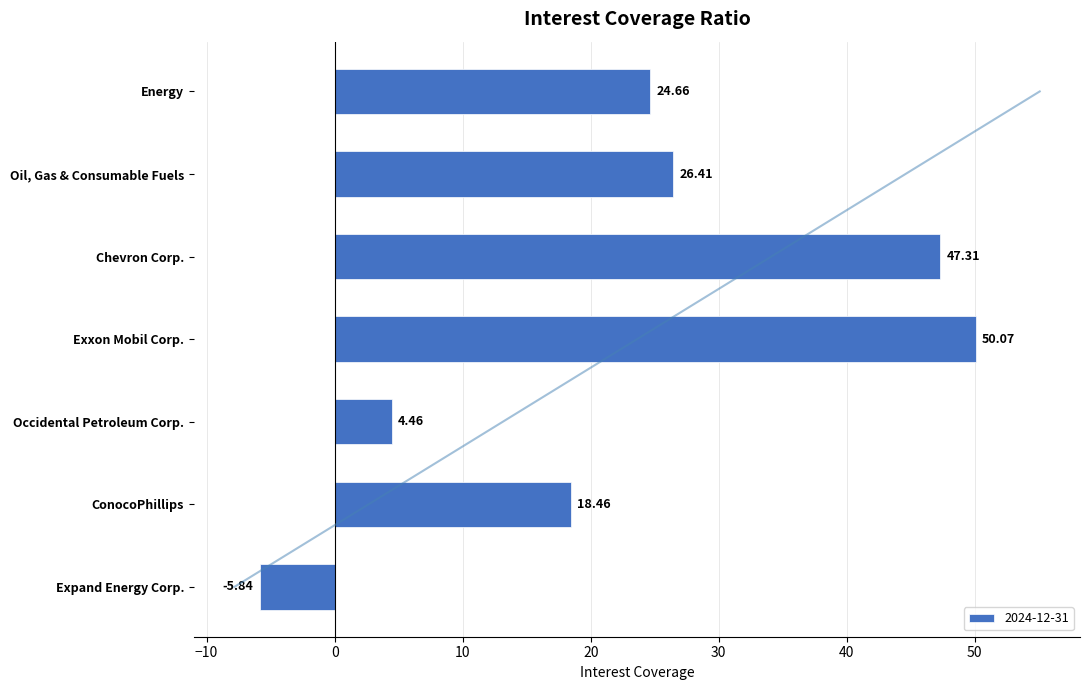

What is the ratio of the value at Chevron Corp. to the value at Energy?

1.9